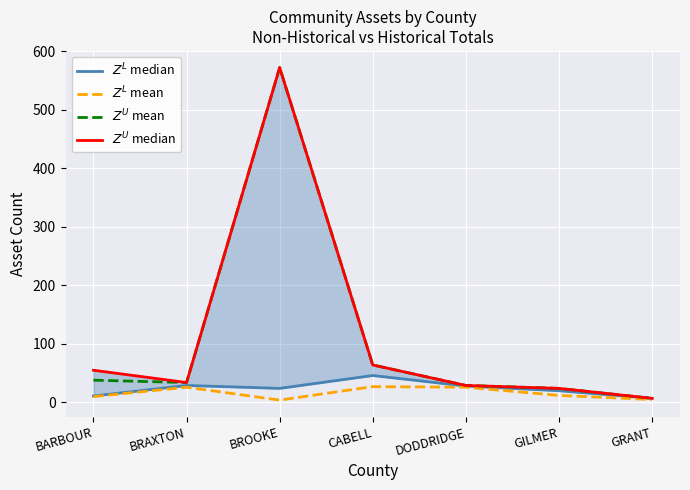

The $Z^U$ median series shows 14 at DODDRIDGE. True or false?

False